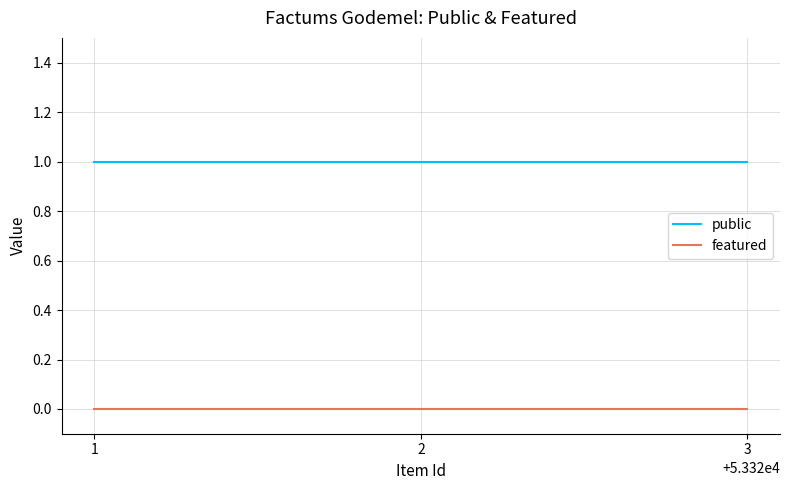

Reading left to right, list all the values displayed in this chart.

public: 1	1	1
featured: 0	0	0